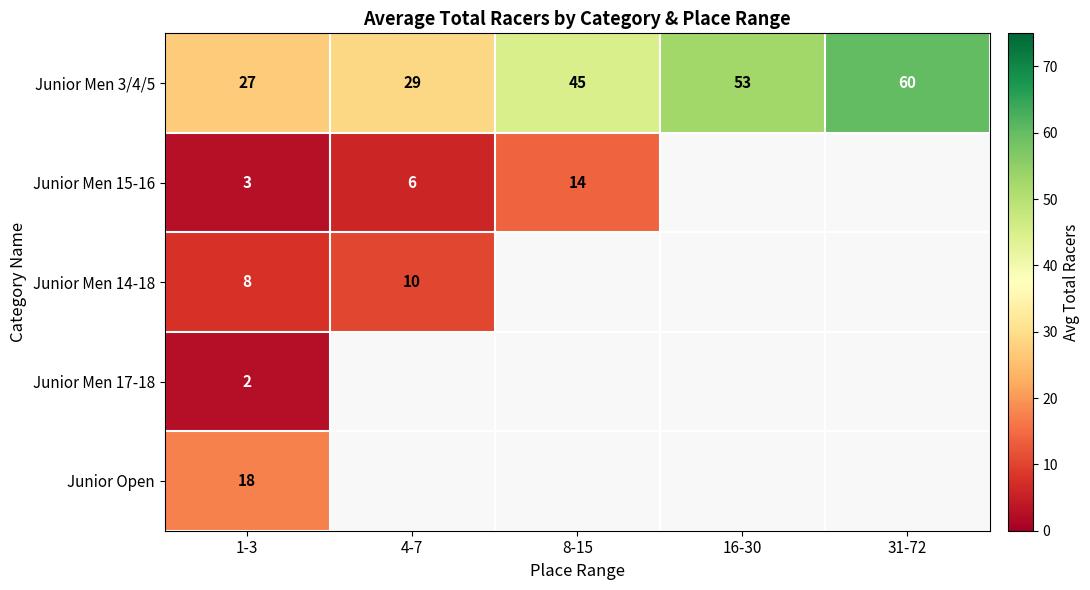

At which category does the chart reach its peak across all series?

31-72